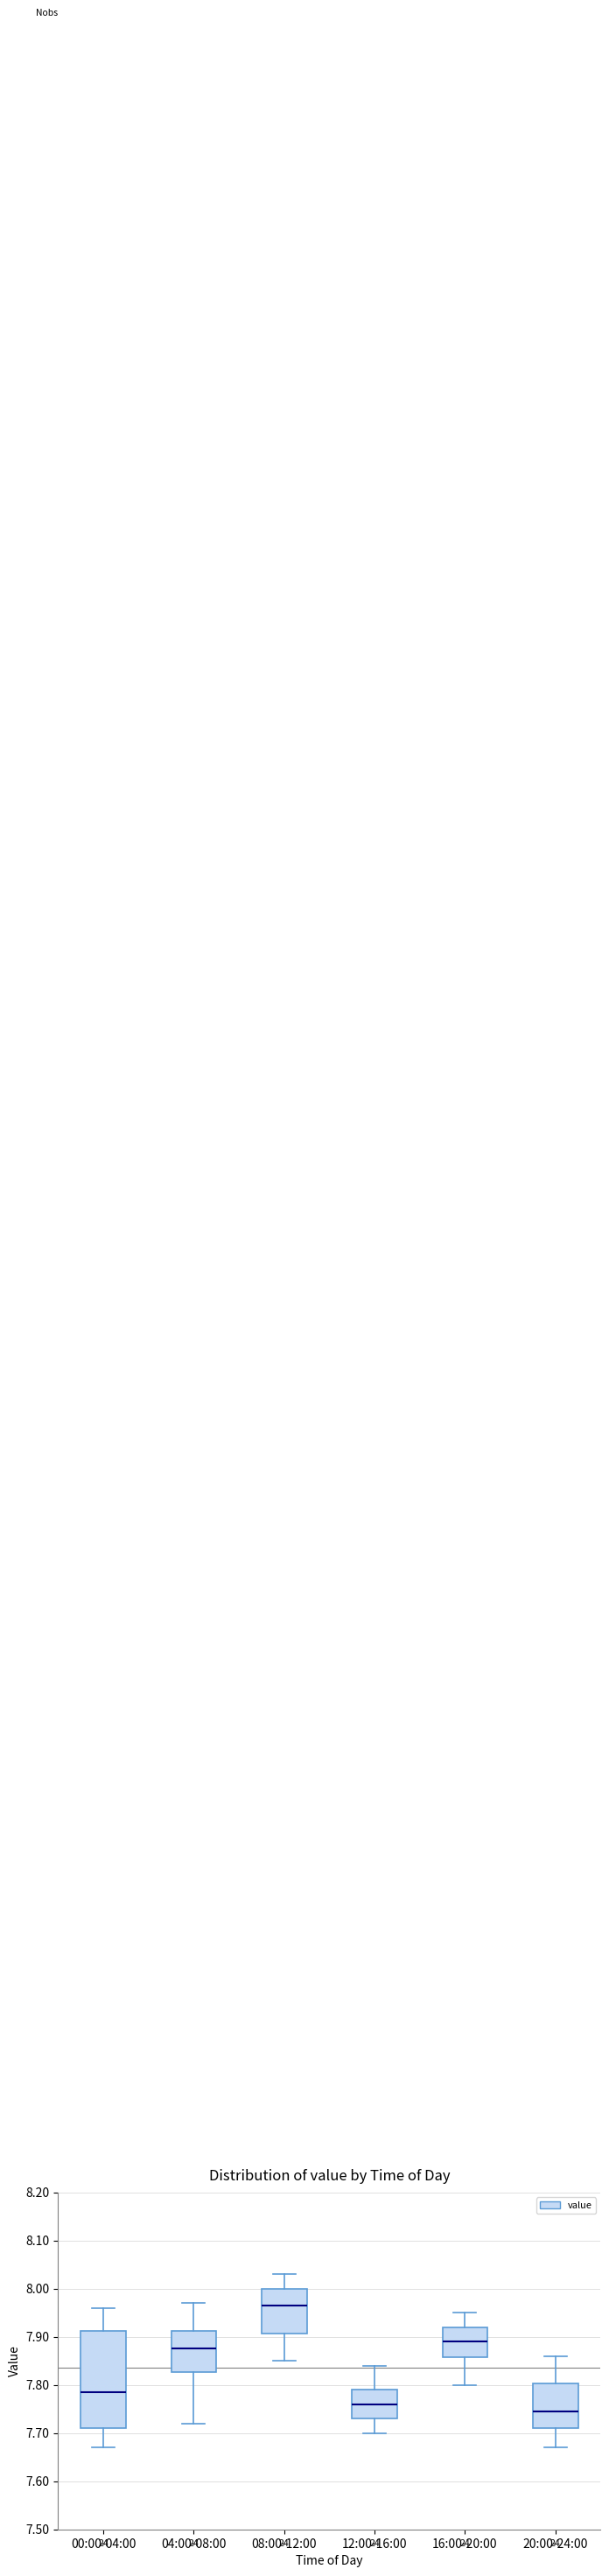

Reading left to right, read every box against the y-axis: the position of its median line, the range the box covers, and the ends of its whiskers. The values are not printed on the chart, so give them approximately, as read against the axis.

00:00-04:00: median 7.79, box 7.71 to 7.91, whiskers 7.67 to 7.96
04:00-08:00: median 7.88, box 7.83 to 7.91, whiskers 7.72 to 7.97
08:00-12:00: median 7.97, box 7.91 to 8.00, whiskers 7.85 to 8.03
12:00-16:00: median 7.76, box 7.73 to 7.79, whiskers 7.70 to 7.84
16:00-20:00: median 7.89, box 7.86 to 7.92, whiskers 7.80 to 7.95
20:00-24:00: median 7.75, box 7.71 to 7.80, whiskers 7.67 to 7.86